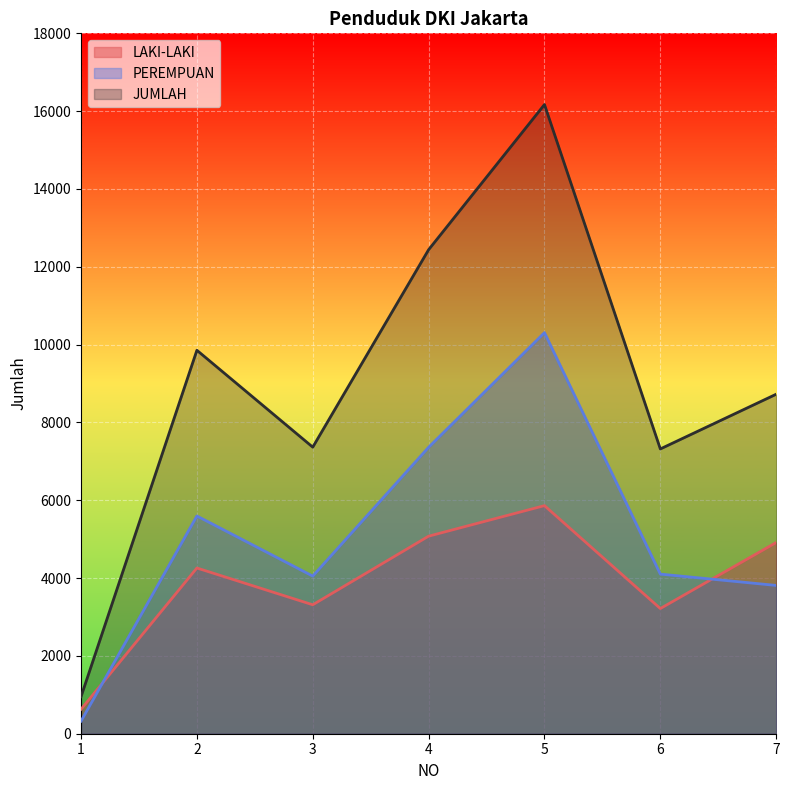

True or false: PEREMPUAN and JUMLAH cross at least once.

False